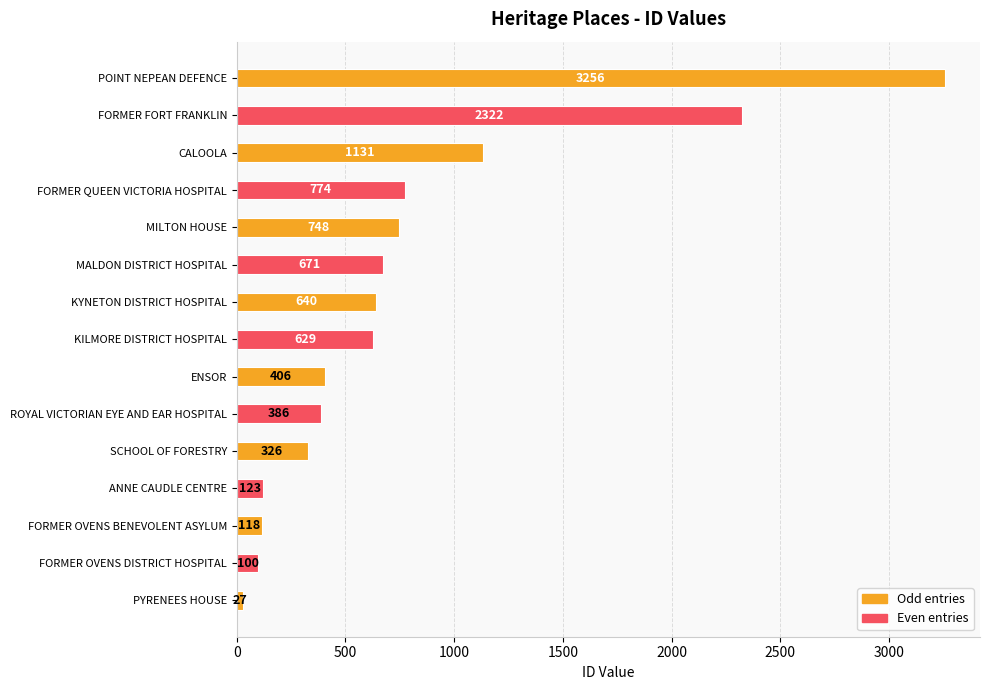

What is the ratio of the value at MALDON DISTRICT HOSPITAL to the value at FORMER OVENS BENEVOLENT ASYLUM?

5.7